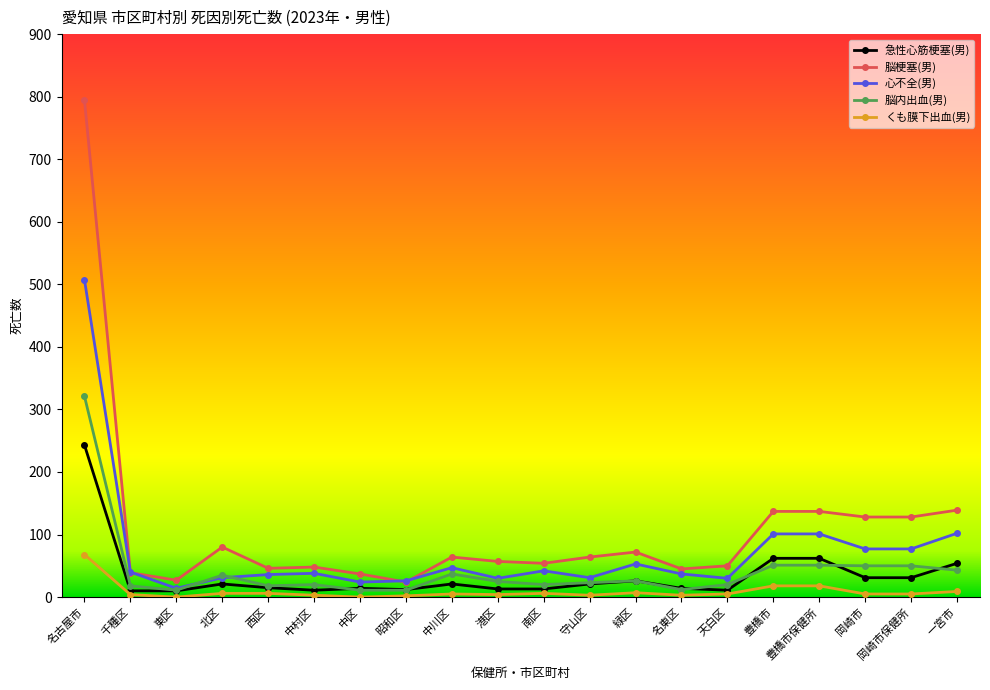

Which series has the largest range (max minus min)?

脳梗塞(男)